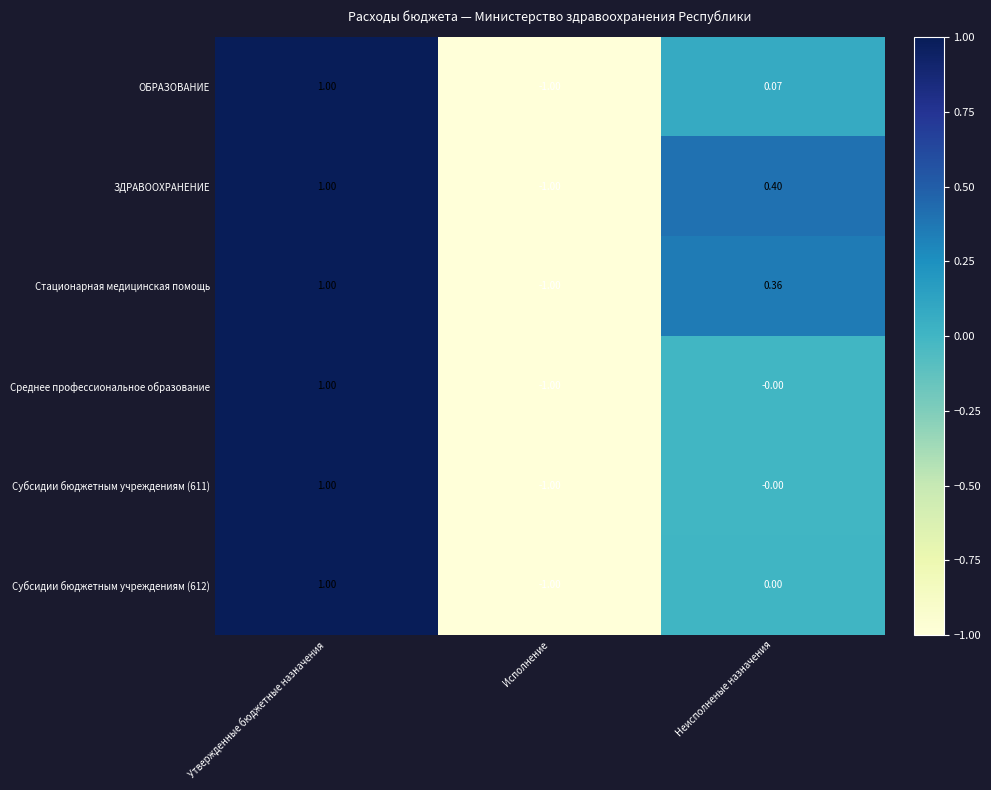

At which category does the chart reach its peak across all series?

Утвержденные бюджетные назначения